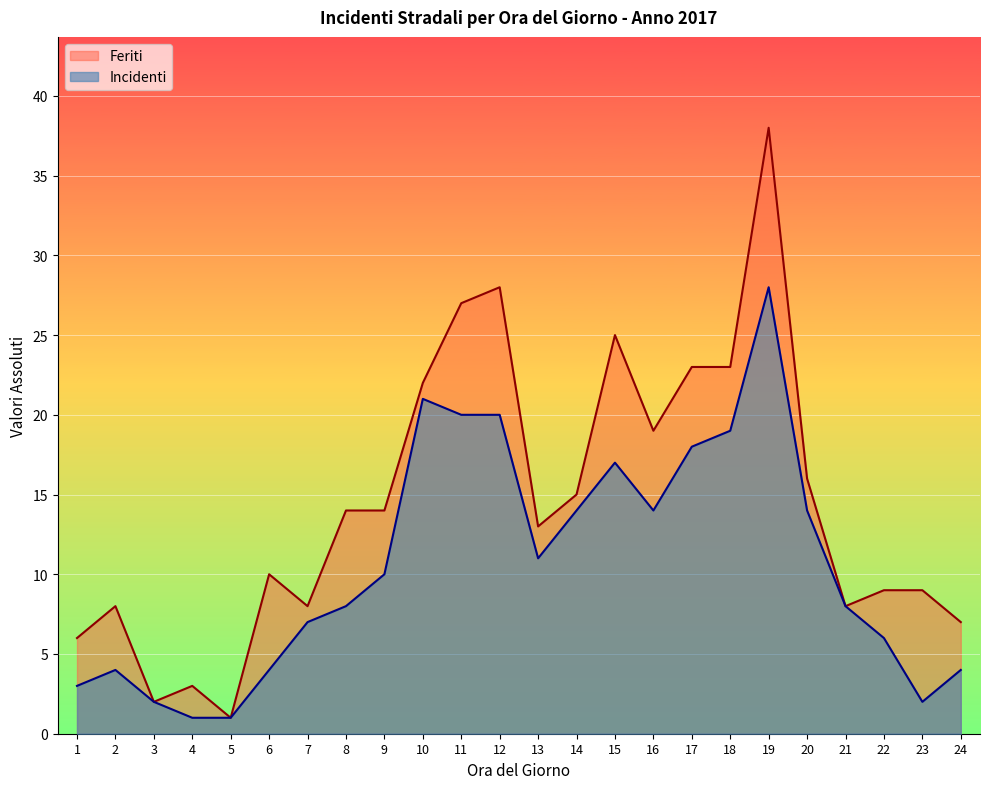

In Incidenti, how many points are higher than both neighbors (excluding endpoints)?

4